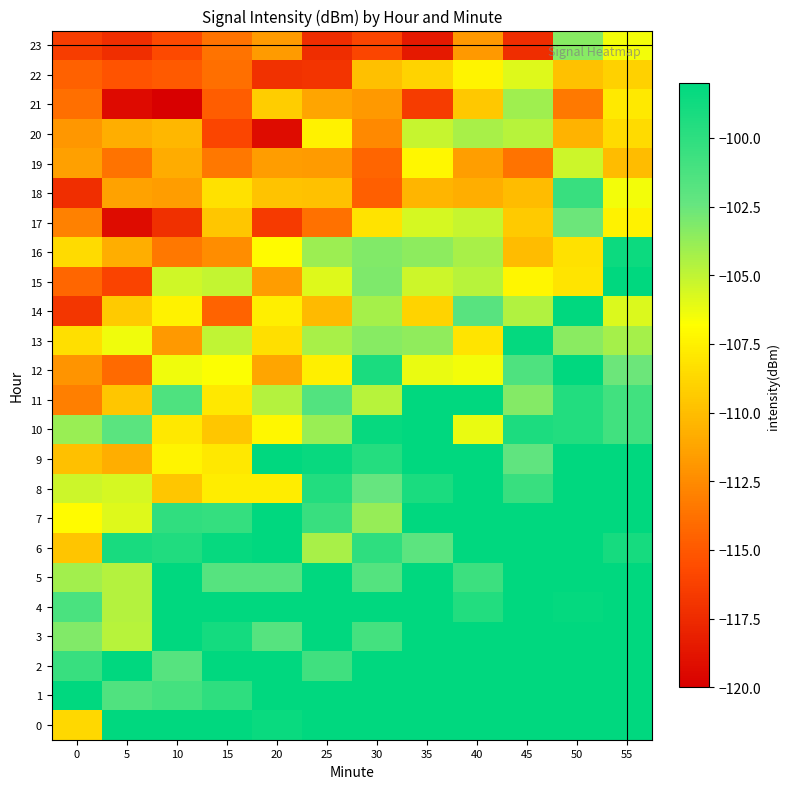

What is the greatest value displayed?

-82.4